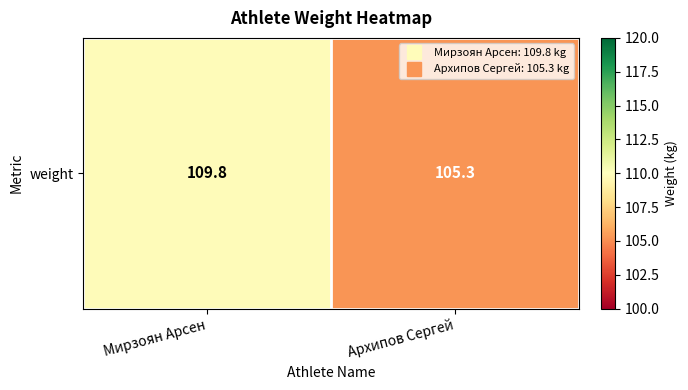

What is the sum of the values at Архипов Сергей and Мирзоян Арсен?

215.1